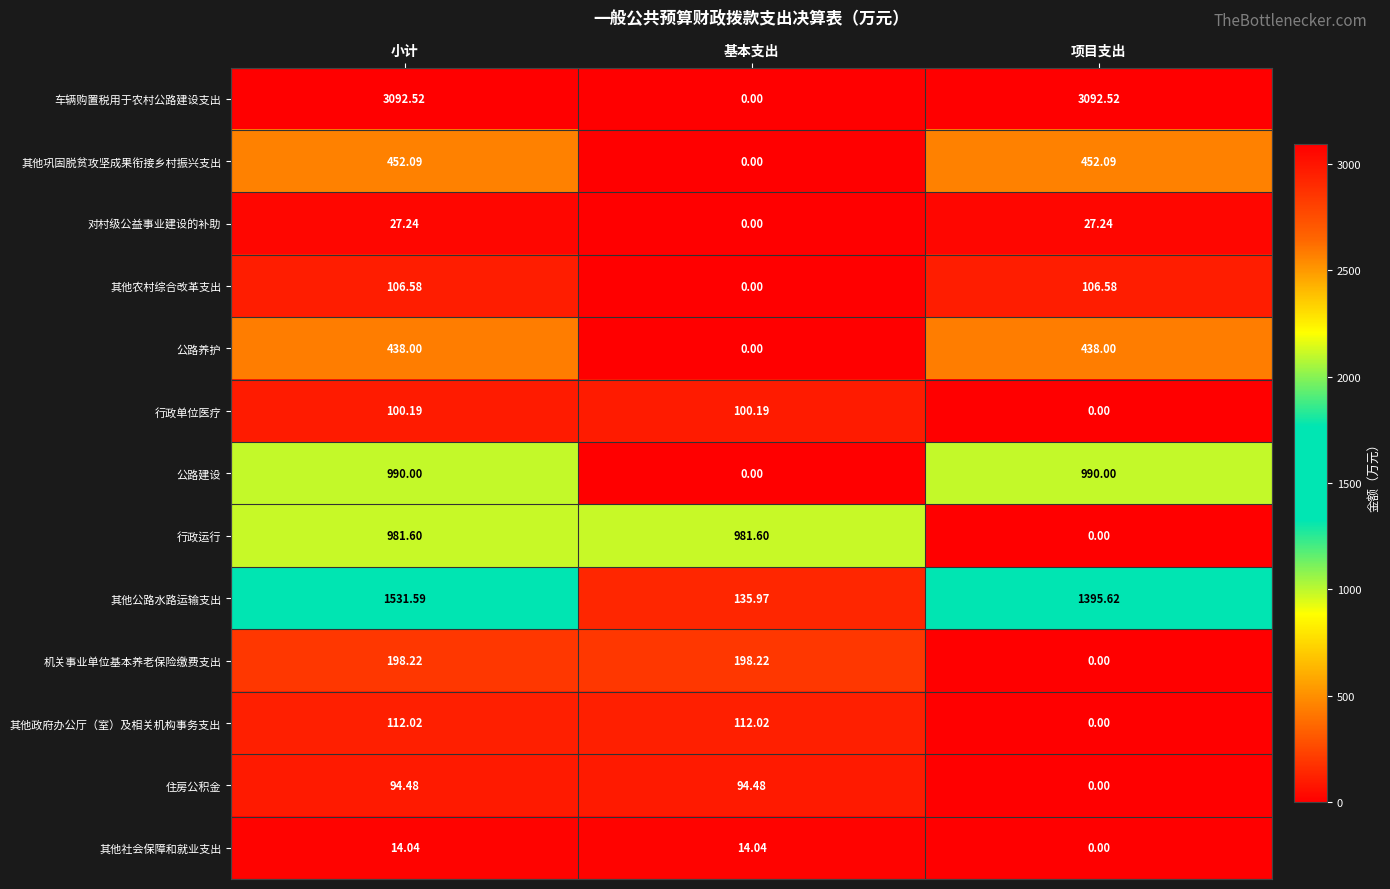

At which label is 对村级公益事业建设的补助 closest to 13?

基本支出